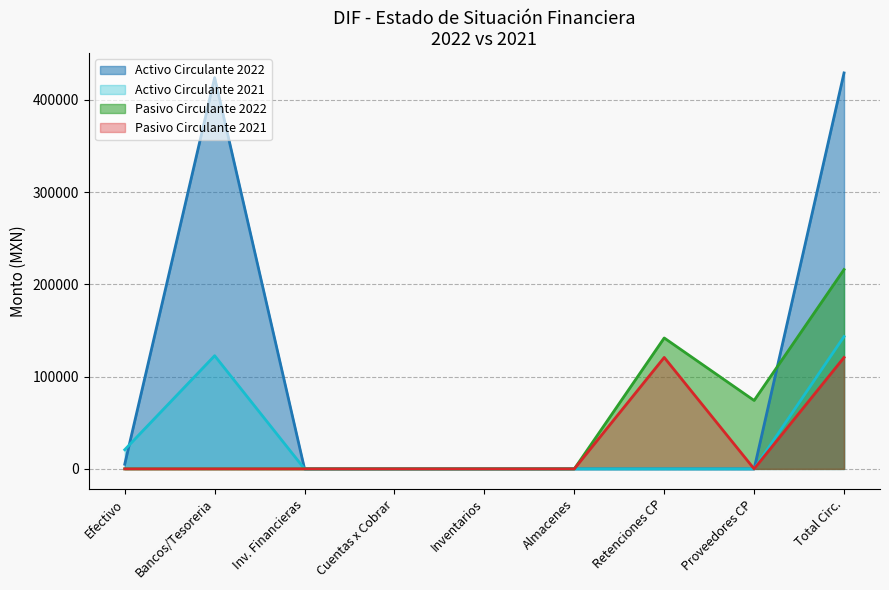

True or false: Efectivo y Equivalentes 2022 and Activo Circulante 2022 cross at least once.

False